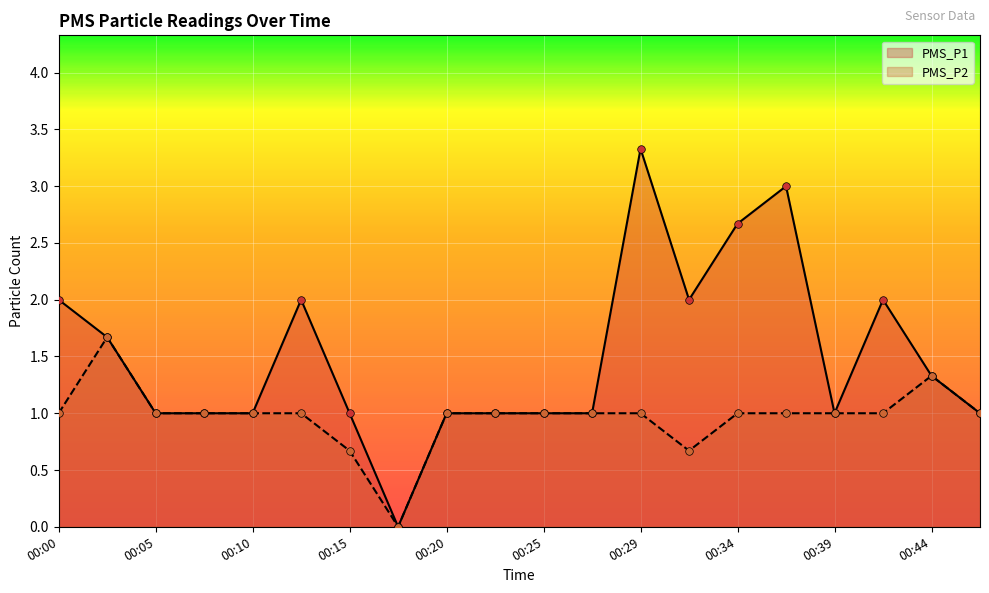

What are all the series names shown in the legend?

PMS_P1, PMS_P2